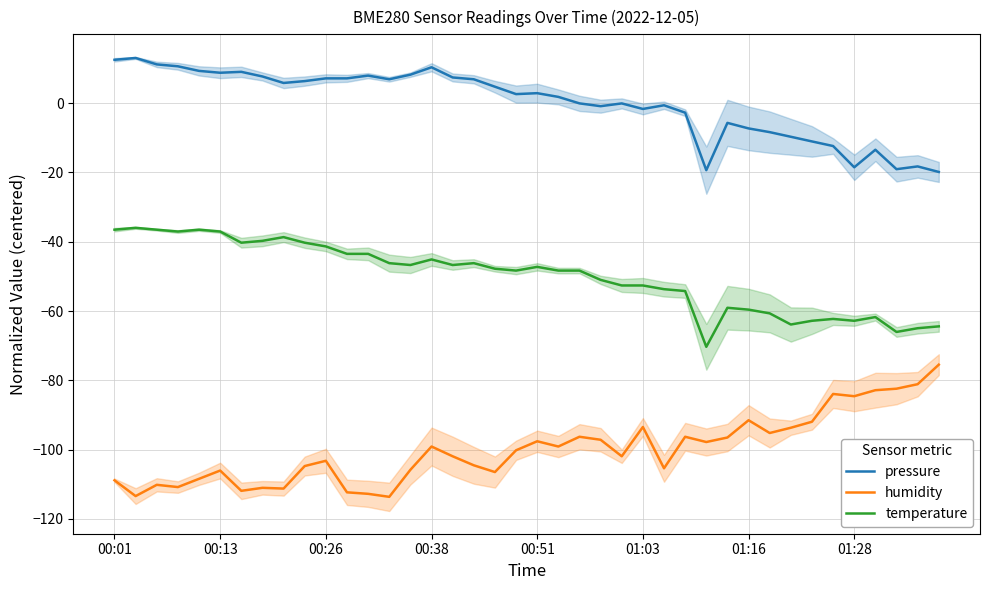

True or false: humidity and pressure intersect in this chart.

False